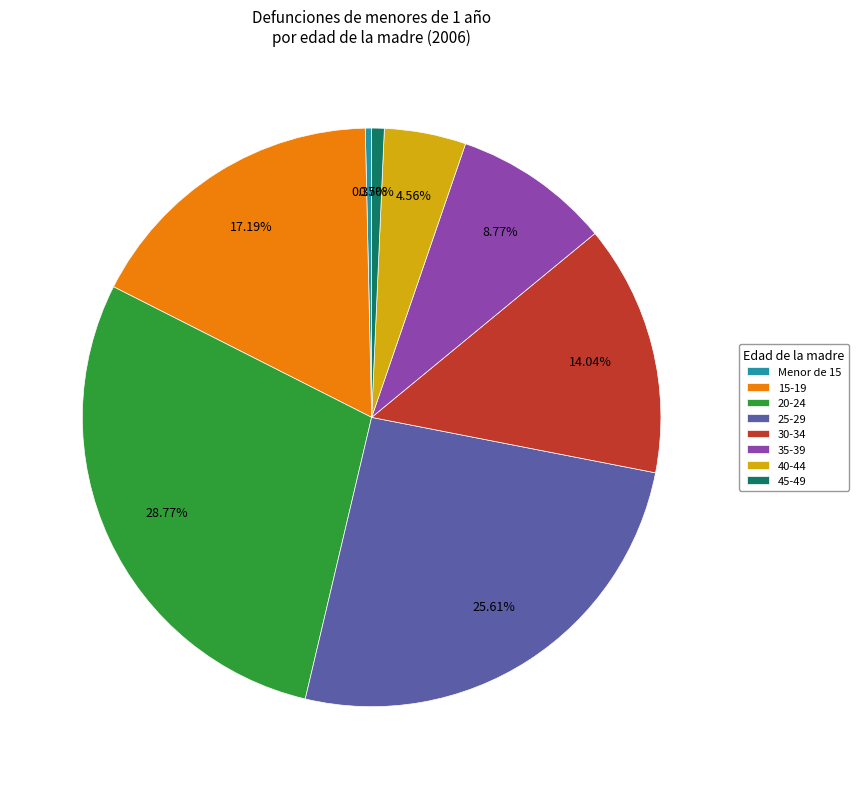

Does 35-39 account for over 50% of the chart?

No